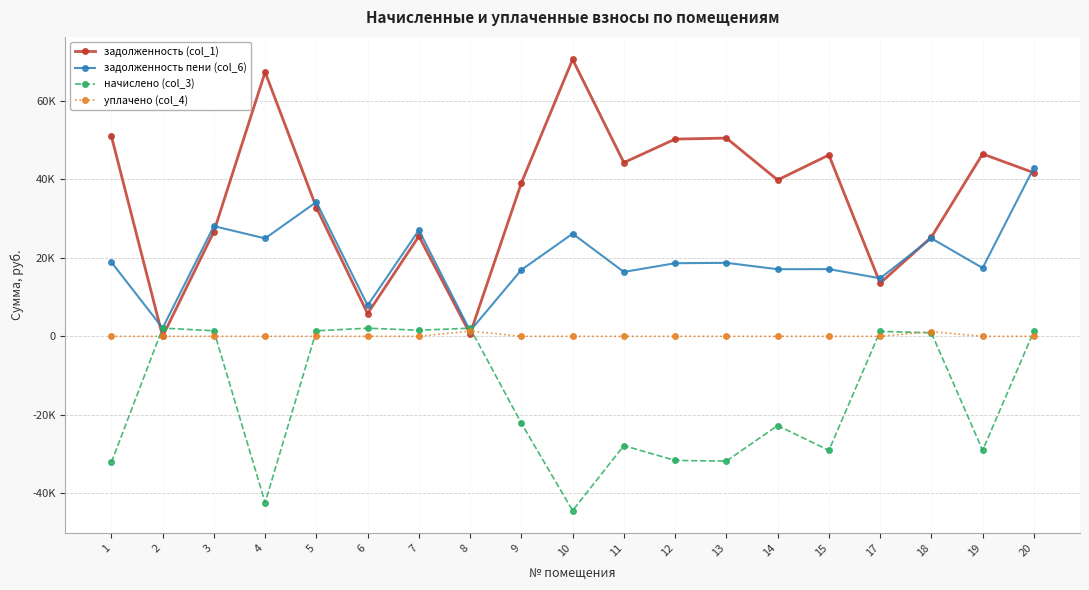

What are all the series names shown in the legend?

задолженность (col_1), задолженность пени (col_6), начислено (col_3), уплачено (col_4)